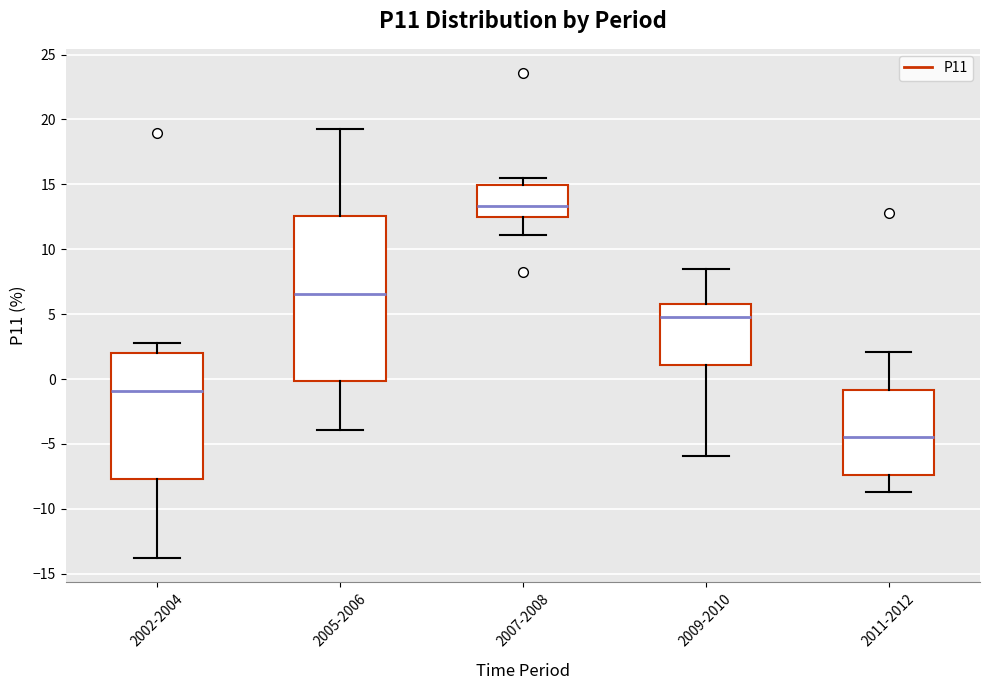

Reading left to right, read every box against the y-axis: the position of its median line, the range the box covers, and the ends of its whiskers. The values are not printed on the chart, so give them approximately, as read against the axis.

2002-2004: median -1.0, box -7.5 to 2.0, whiskers -14.0 to 3.0
2005-2006: median 6.5, box 0.0 to 12.5, whiskers -4.0 to 19.0
2007-2008: median 13.5, box 12.5 to 15.0, whiskers 11.0 to 15.5
2009-2010: median 5.0, box 1.0 to 6.0, whiskers -6.0 to 8.5
2011-2012: median -4.5, box -7.5 to -1.0, whiskers -8.5 to 2.0